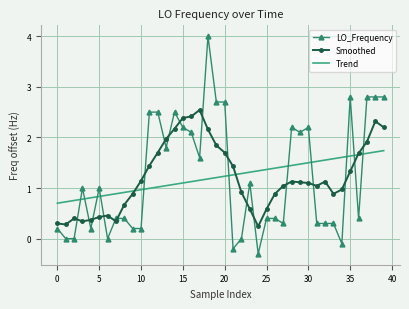

What is the difference between the second highest and minimum values in the LO_Frequency series?

3.1